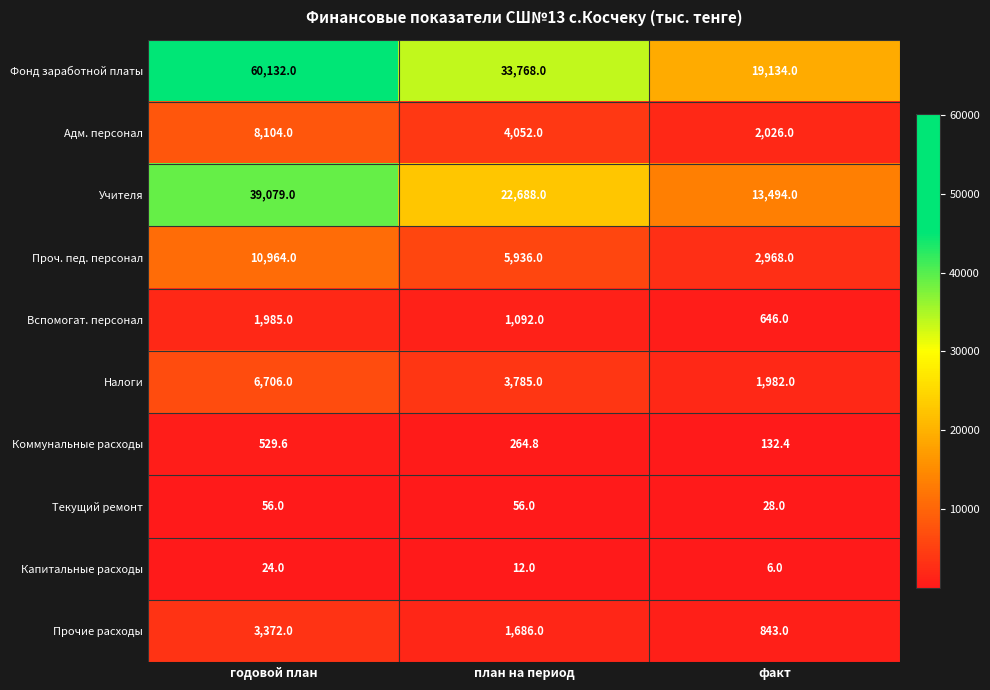

What is the maximum value shown in the chart?

60132.0